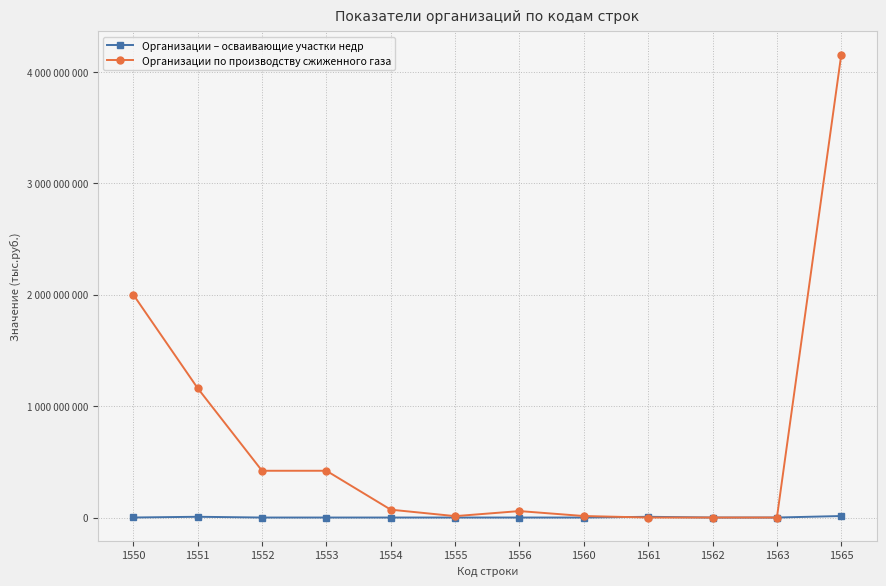

Which has a higher value, 1551 or 1560?

1551